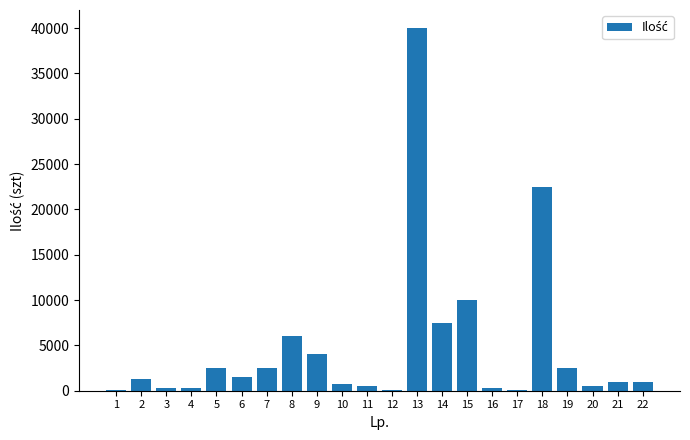

What is the sum of all values?

104900